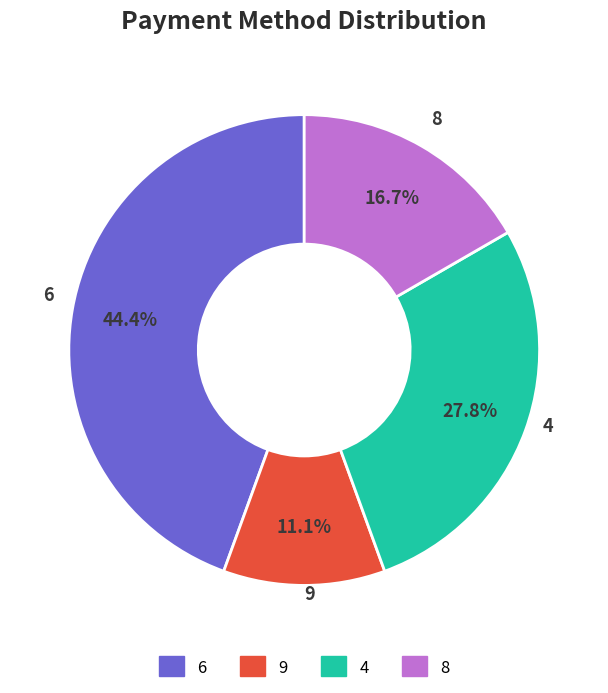

How many slices are in this pie chart?

4